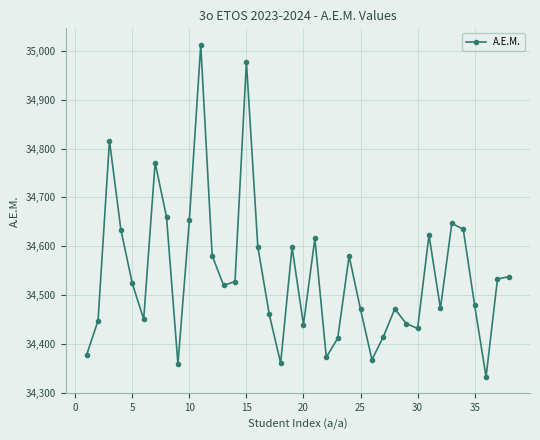

What is the greatest value displayed?

35012